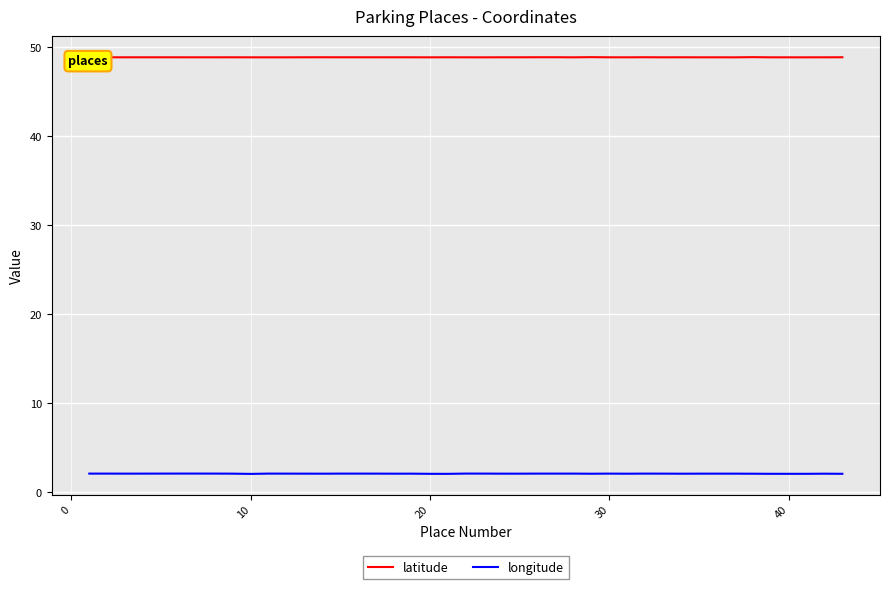

What is the average value of the longitude series?

2.1